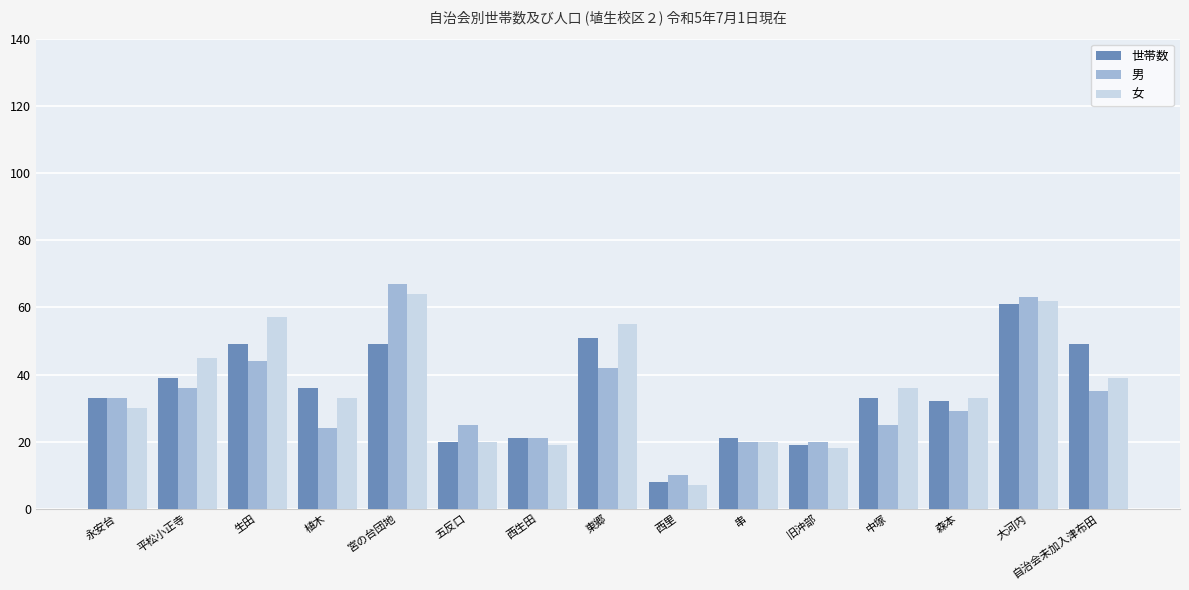

What is the approximate value of 男 at 大河内?

63